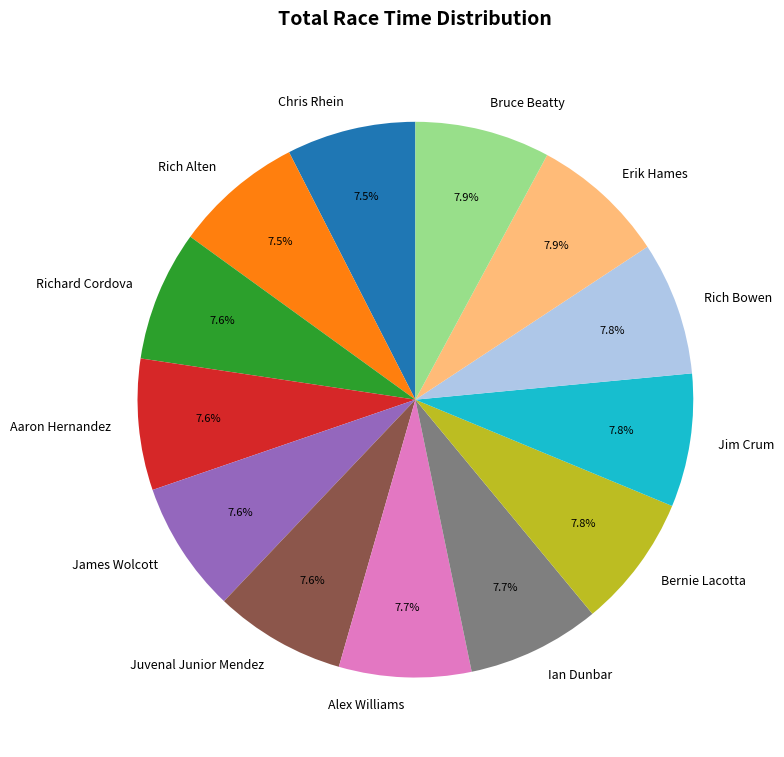

Is there a majority slice in this chart?

No